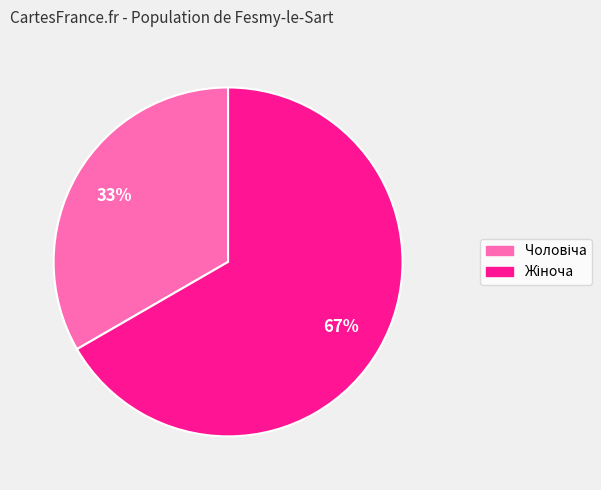

To the nearest percent, what is the average slice percentage?

50%